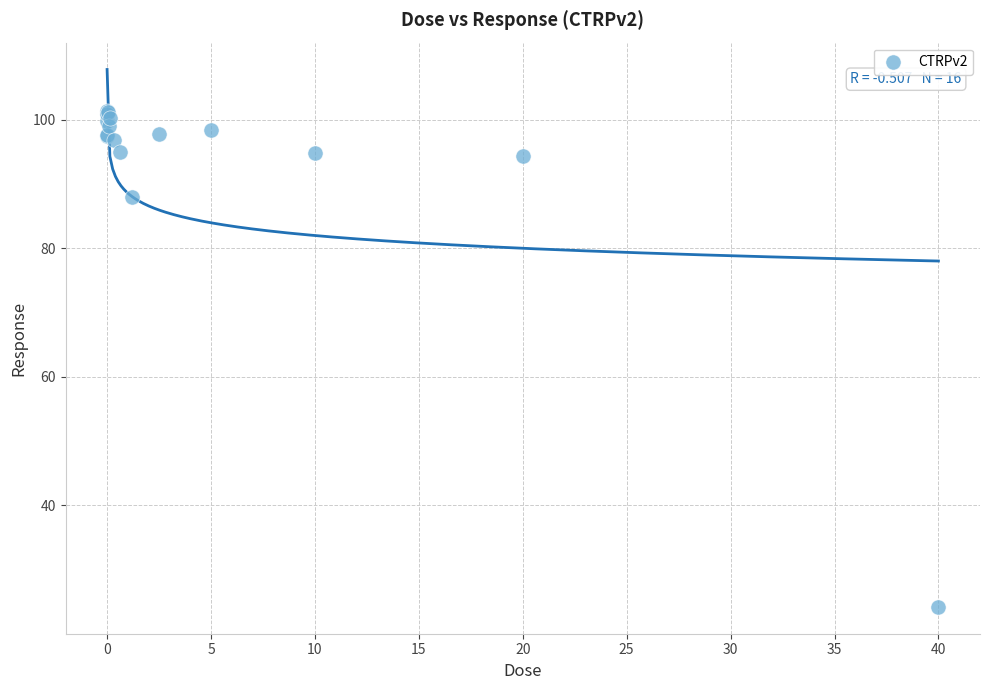

What Y value in the scatter plot is closest to 62?

87.9